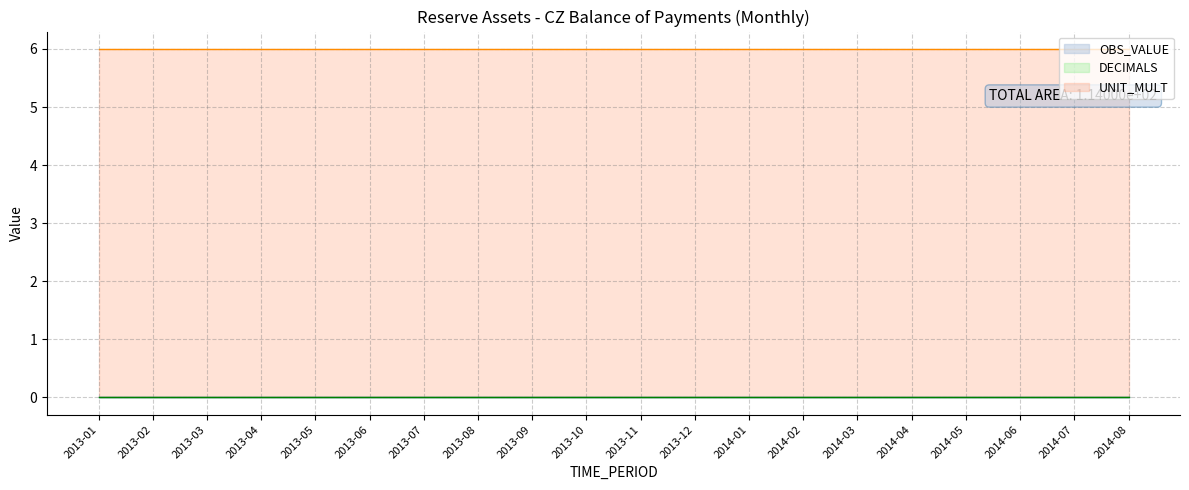

At how many categories does at least one series exceed 2?

20